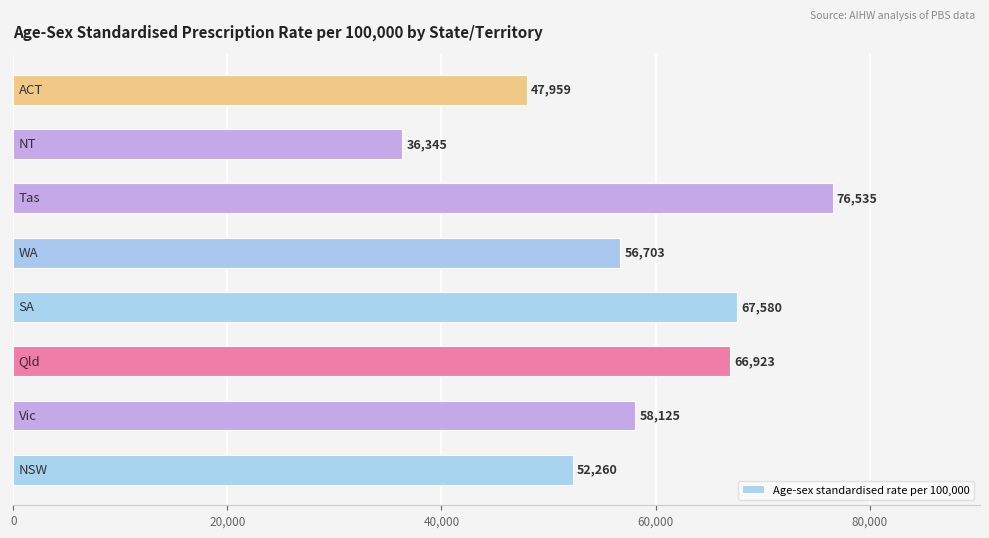

What is the difference between the maximum and minimum values?

40190